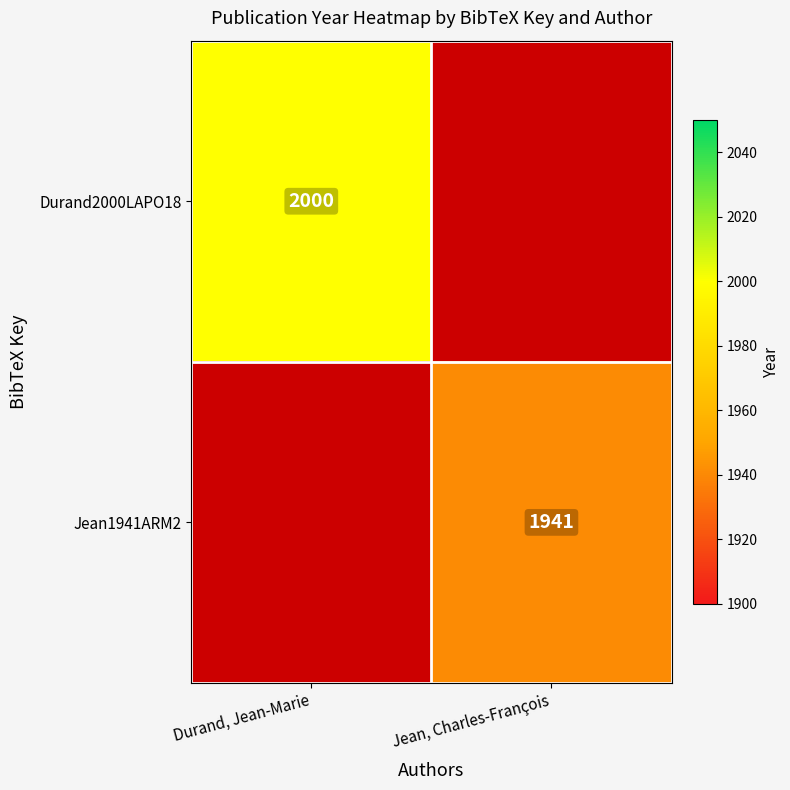

True or false: Durand2000LAPO18 has a value of 2000 at Durand, Jean-Marie.

True